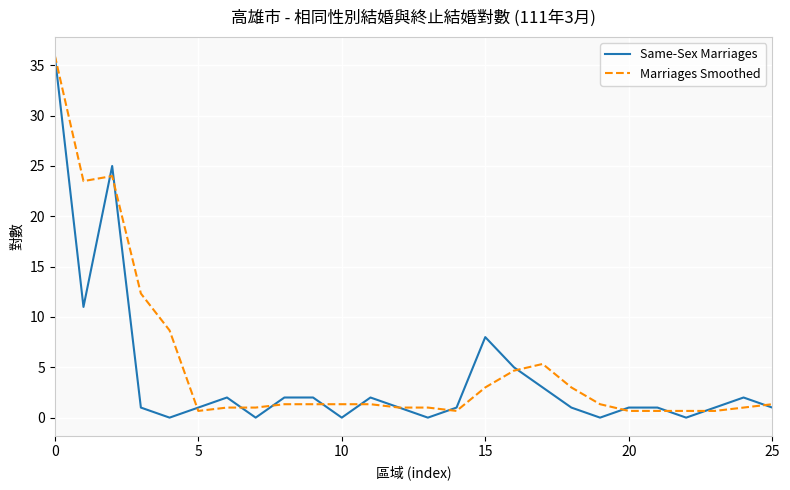

Reading right to left, extract all data points from this chart.

Same-Sex Marriages: 1.0	2.0	1.0	0.0	1.0	1.0	0.0	1.0	3.0	5.0	8.0	1.0	0.0	1.0	2.0	0.0	2.0	2.0	0.0	2.0	1.0	0.0	1.0	25.0	11.0	36.0
Marriages Smoothed: 1.3	1.0	0.7	0.7	0.7	0.7	1.3	3.0	5.3	4.7	3.0	0.7	1.0	1.0	1.3	1.3	1.3	1.3	1.0	1.0	0.7	8.7	12.3	24.0	23.5	36.0